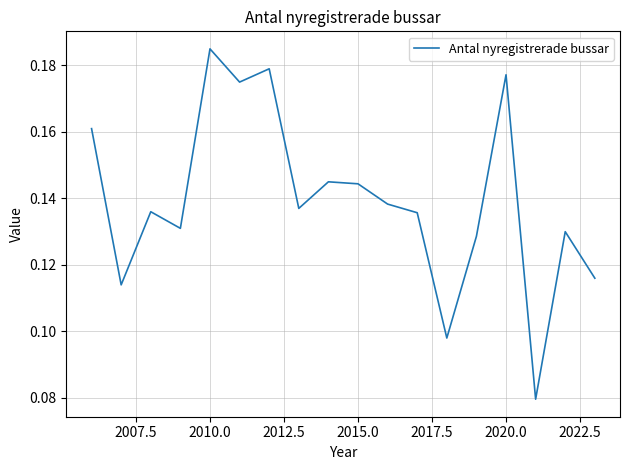

Which category has the highest value across all series?

2010.0